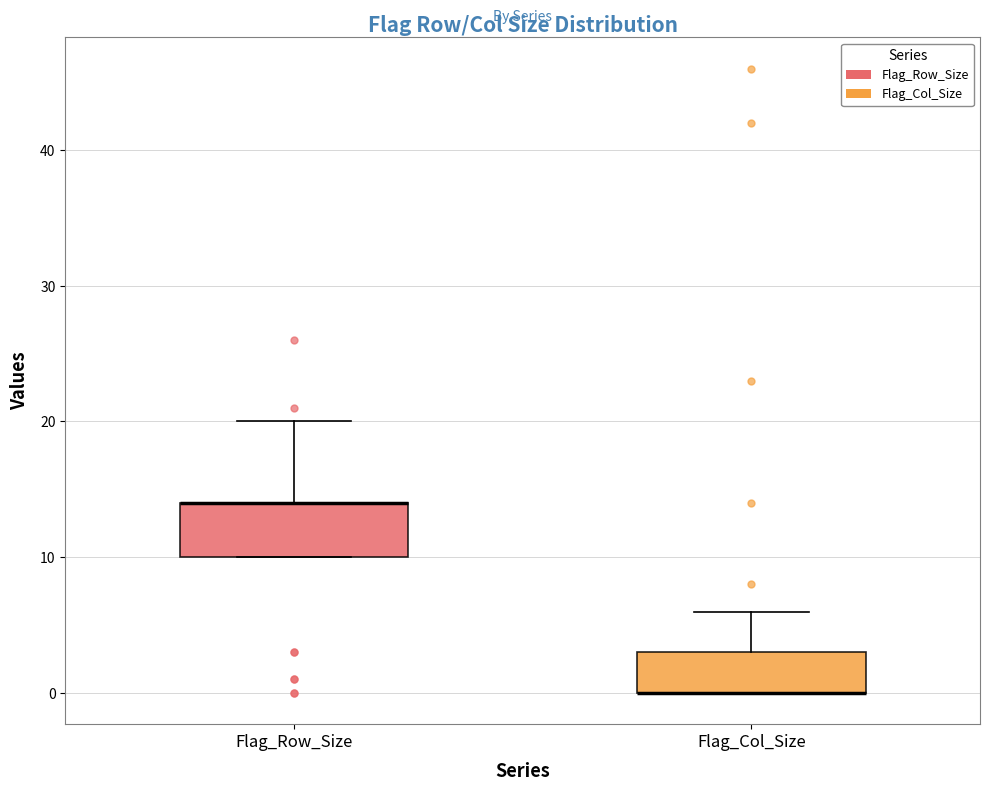

Comparing the boxes themselves (not the whiskers), which one is the tallest?

Flag_Row_Size